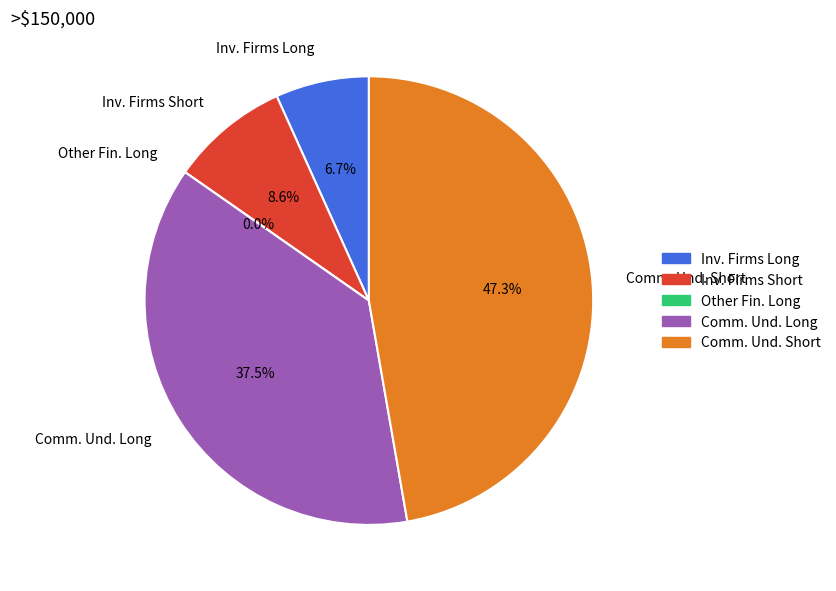

Does Investment Funds Long represent more than half of the total?

No